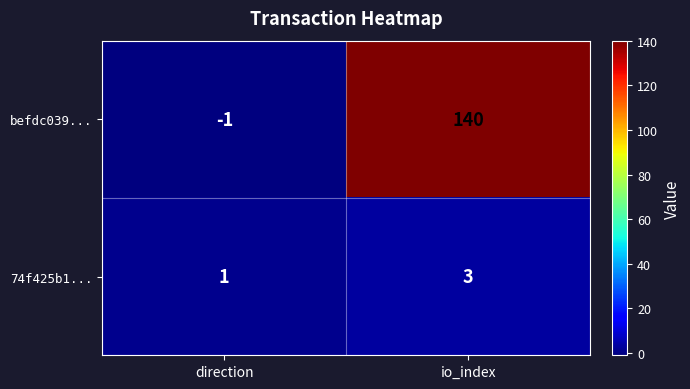

What is the difference between the maximum and minimum values in the befdc039... series?

141